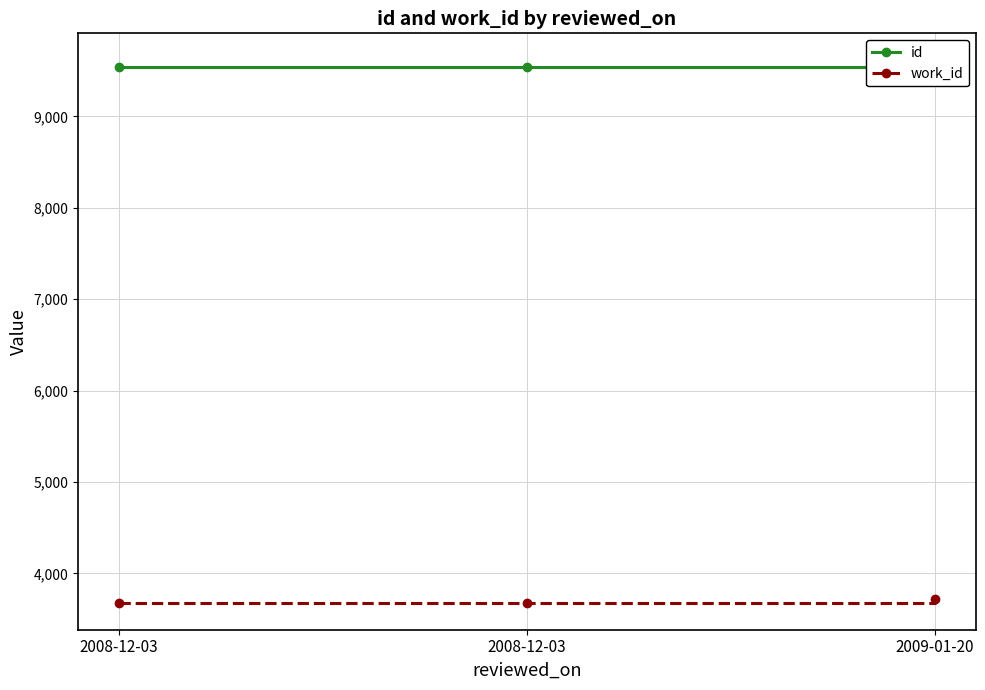

At which category is the sum across all series the highest?

2009-01-20